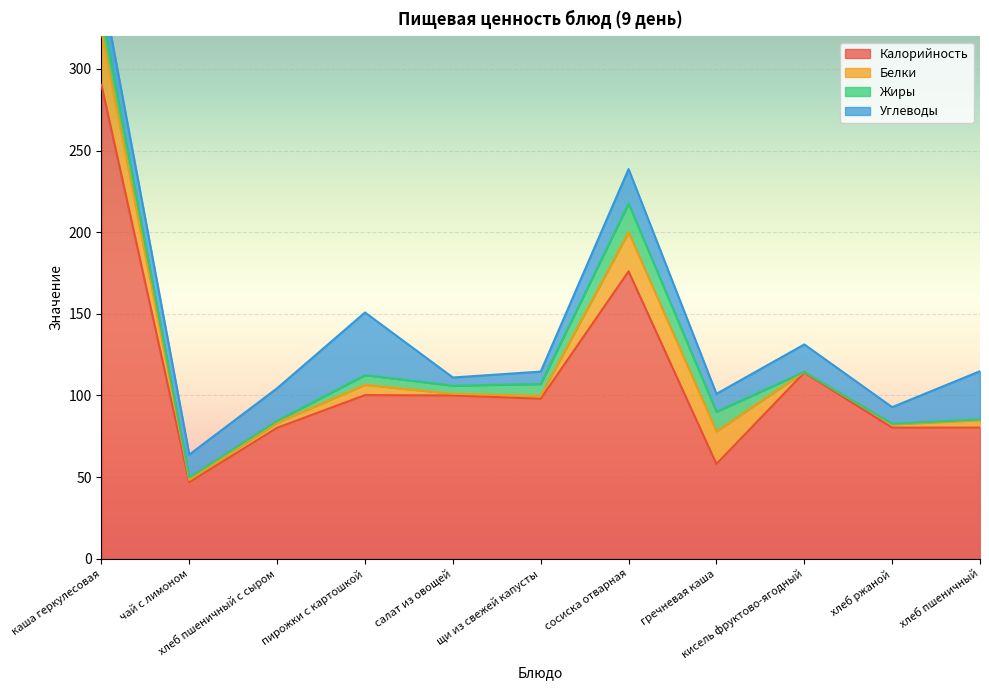

What is the highest value of the Калорийность series?

290.3